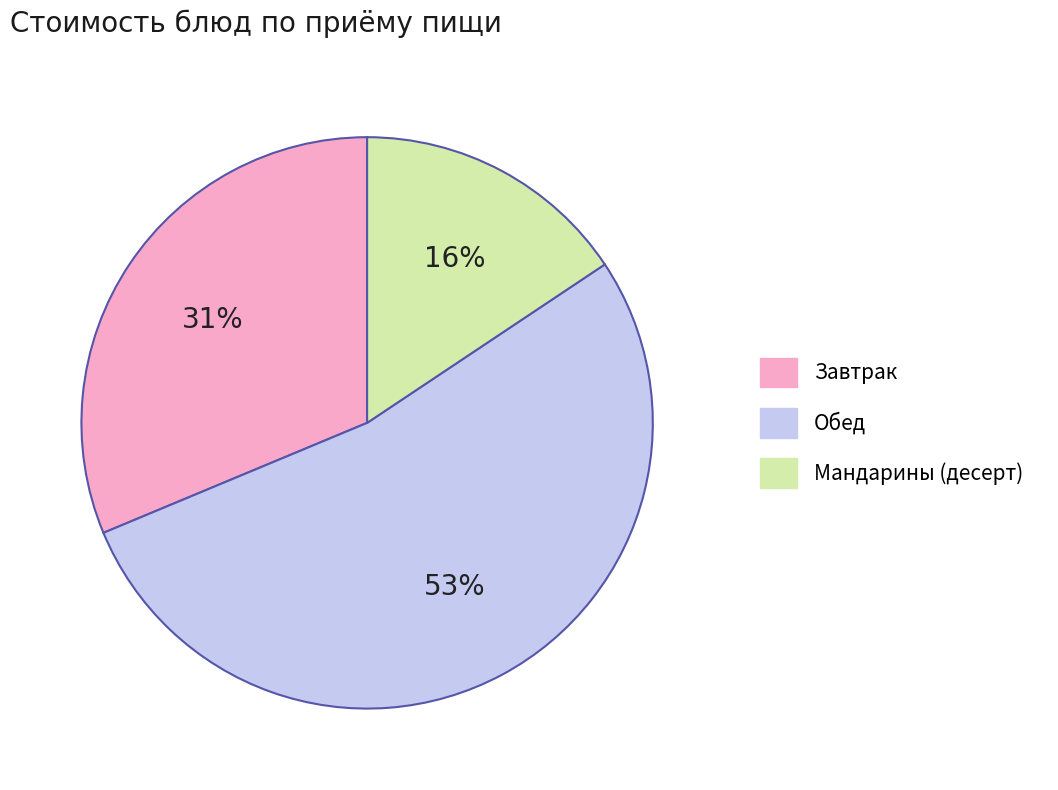

Rank the categories by value from highest to lowest.

Обед, Завтрак, Мандарины (десерт)